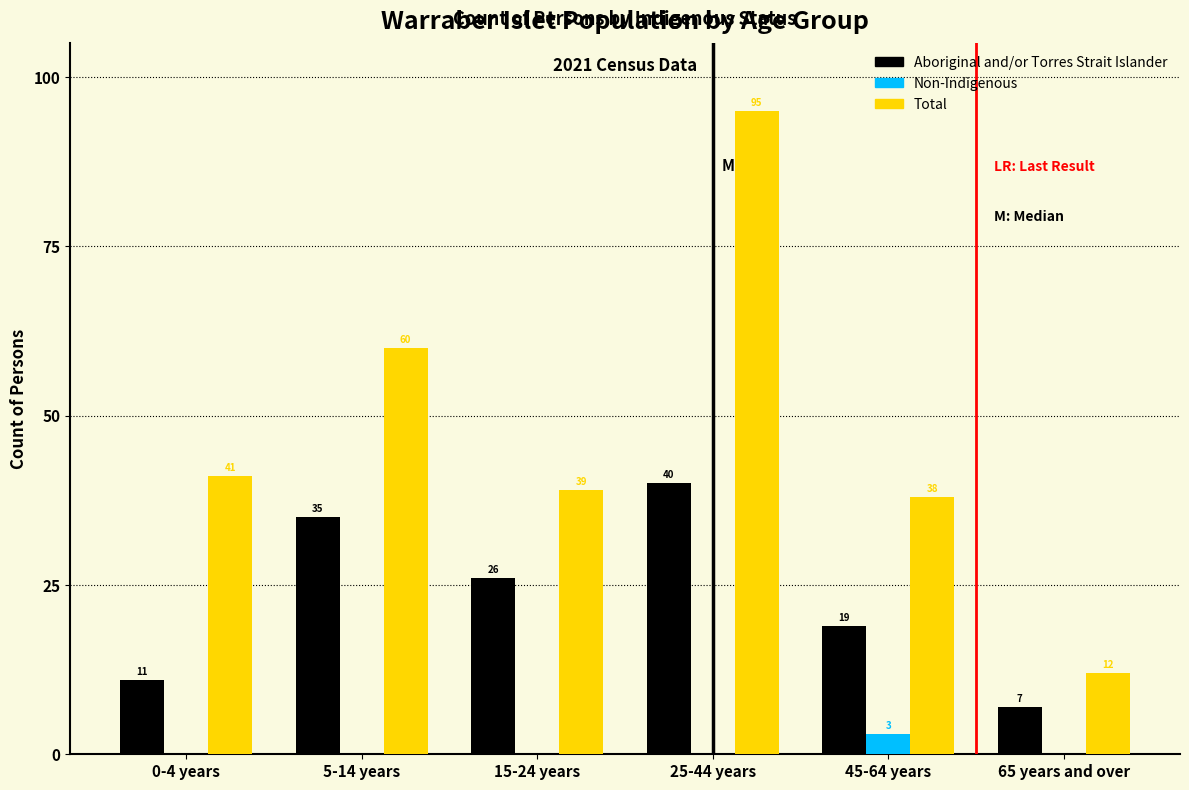

Reading left to right, what are all the values shown in this chart?

Aboriginal and/or Torres Strait Islander: 0-4 years=11	5-14 years=35	15-24 years=26	25-44 years=40	45-64 years=19	65 years and over=7
Non-Indigenous: 0-4 years=0	5-14 years=0	15-24 years=0	25-44 years=0	45-64 years=3	65 years and over=0
Total: 0-4 years=41	5-14 years=60	15-24 years=39	25-44 years=95	45-64 years=38	65 years and over=12